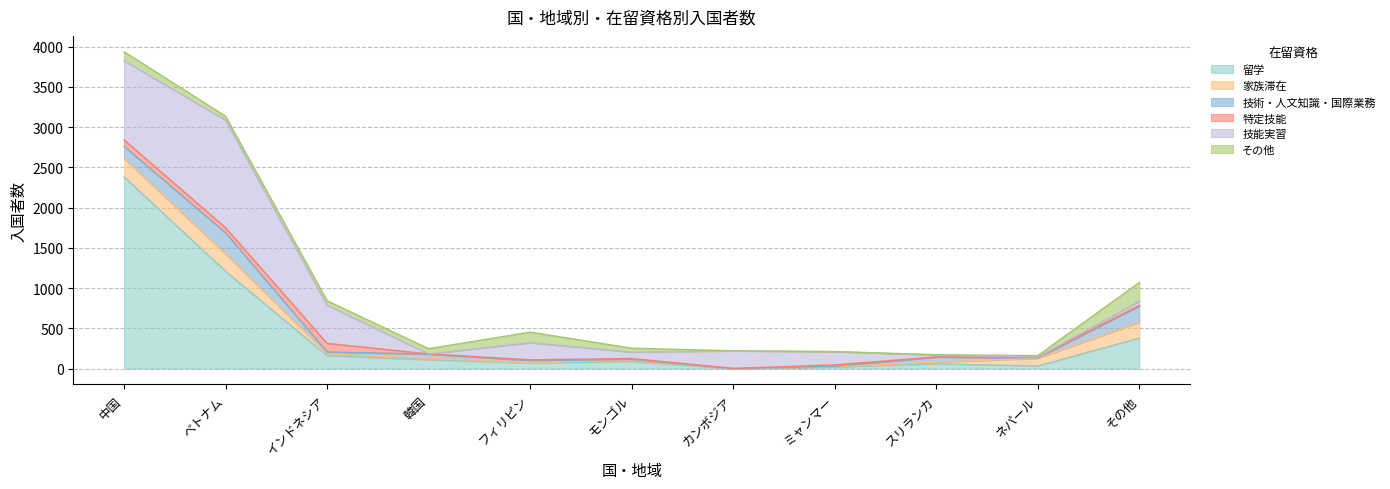

How many lines are shown in the chart?

6